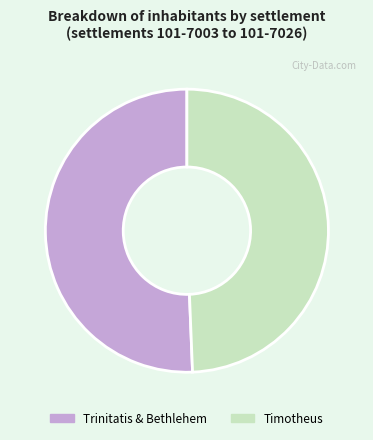

Rank the categories by value from highest to lowest.

Trinitatis & Bethlehem, Timotheus